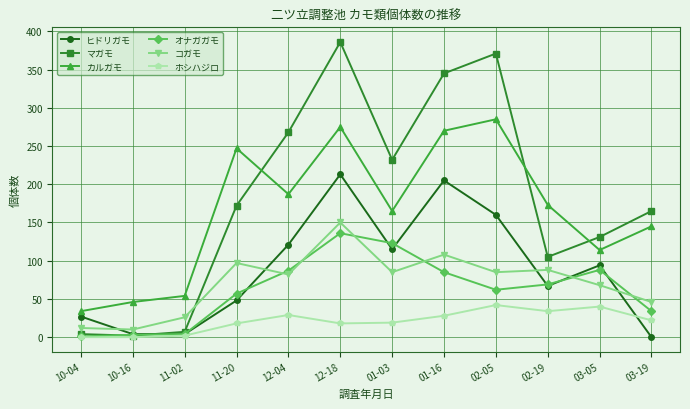

What is the label of the 12th point from the right?

10-04